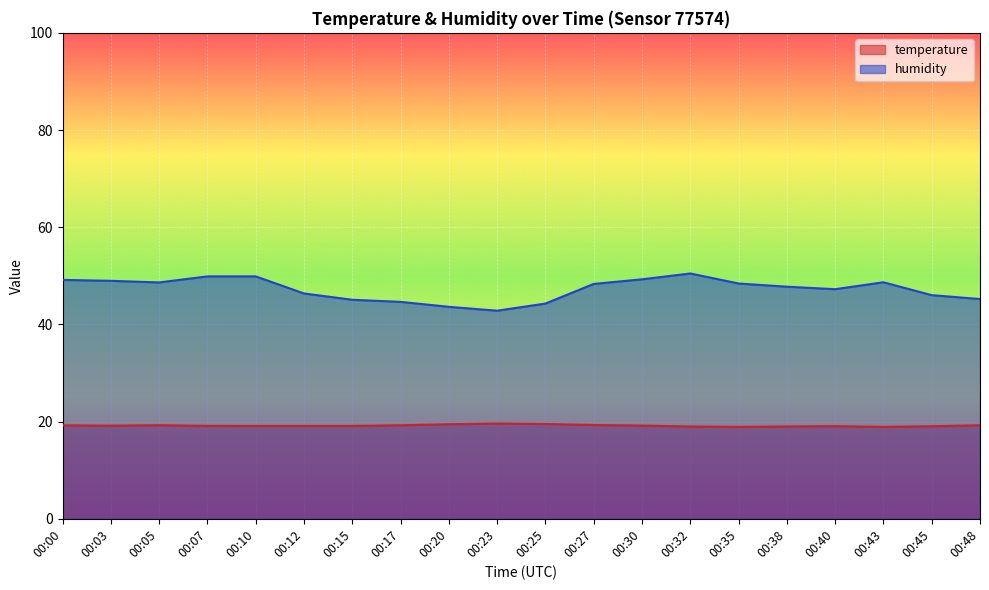

Rank the series by their average value, from highest to lowest.

humidity, temperature